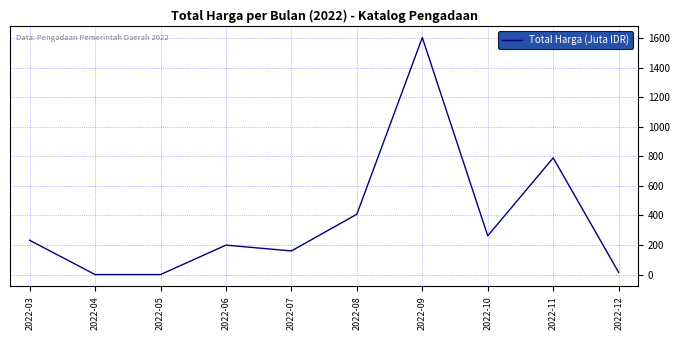

Reading left to right, what are all the values shown in this chart?

2022-03=232.3	2022-04=0.0	2022-05=0.0	2022-06=199.2	2022-07=159.8	2022-08=408.5	2022-09=1604.2	2022-10=262.1	2022-11=789.7	2022-12=14.8